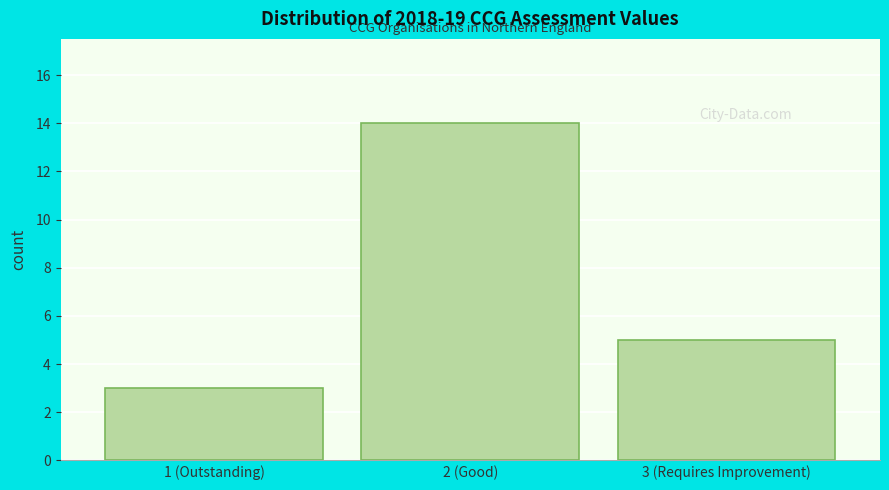

Reading right to left, extract all data points from this chart.

3 (Requires Improvement)=5	2 (Good)=14	1 (Outstanding)=3